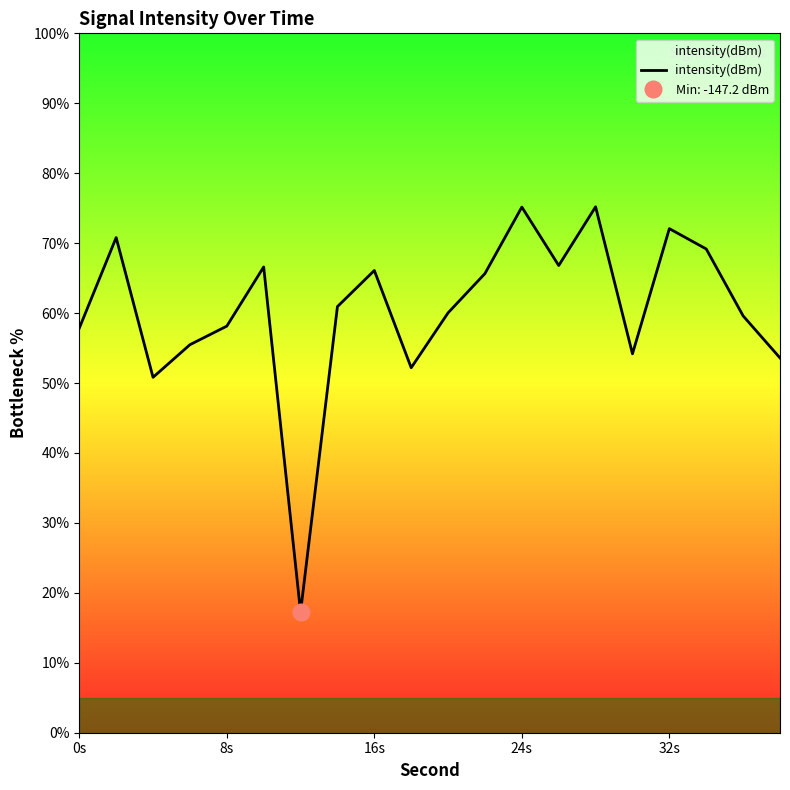

What is the minimum value for intensity(dBm)?

17.3